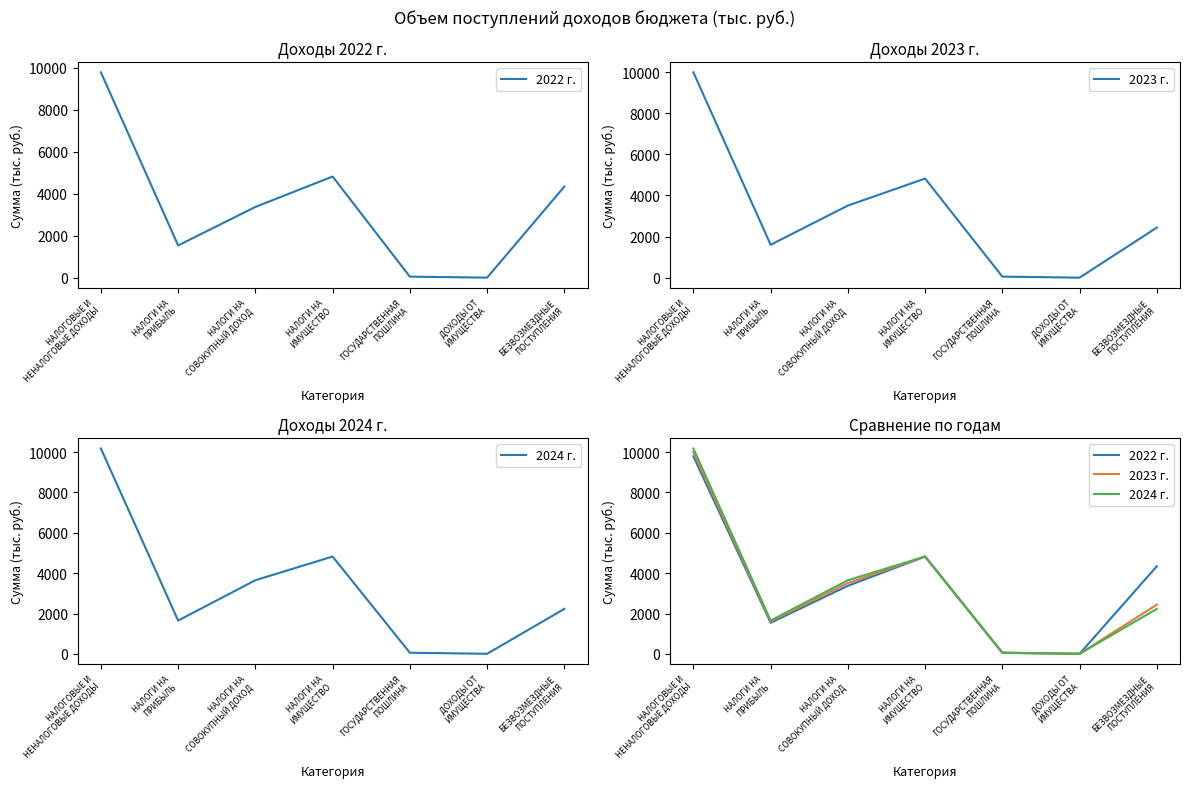

Reading left to right, transcribe all the data shown in this chart.

2022 г.: 9789.8	1538.4	3373.3	4823.6	51.5	3.0	4342.3
2023 г.: 9990.7	1602.4	3508.2	4823.6	53.5	3.0	2439.3
2024 г.: 10180.8	1649.9	3648.6	4823.6	55.7	3.0	2228.6